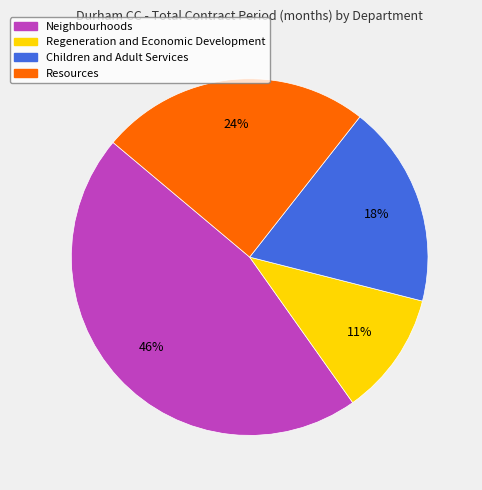

Does any single category account for the majority?

No